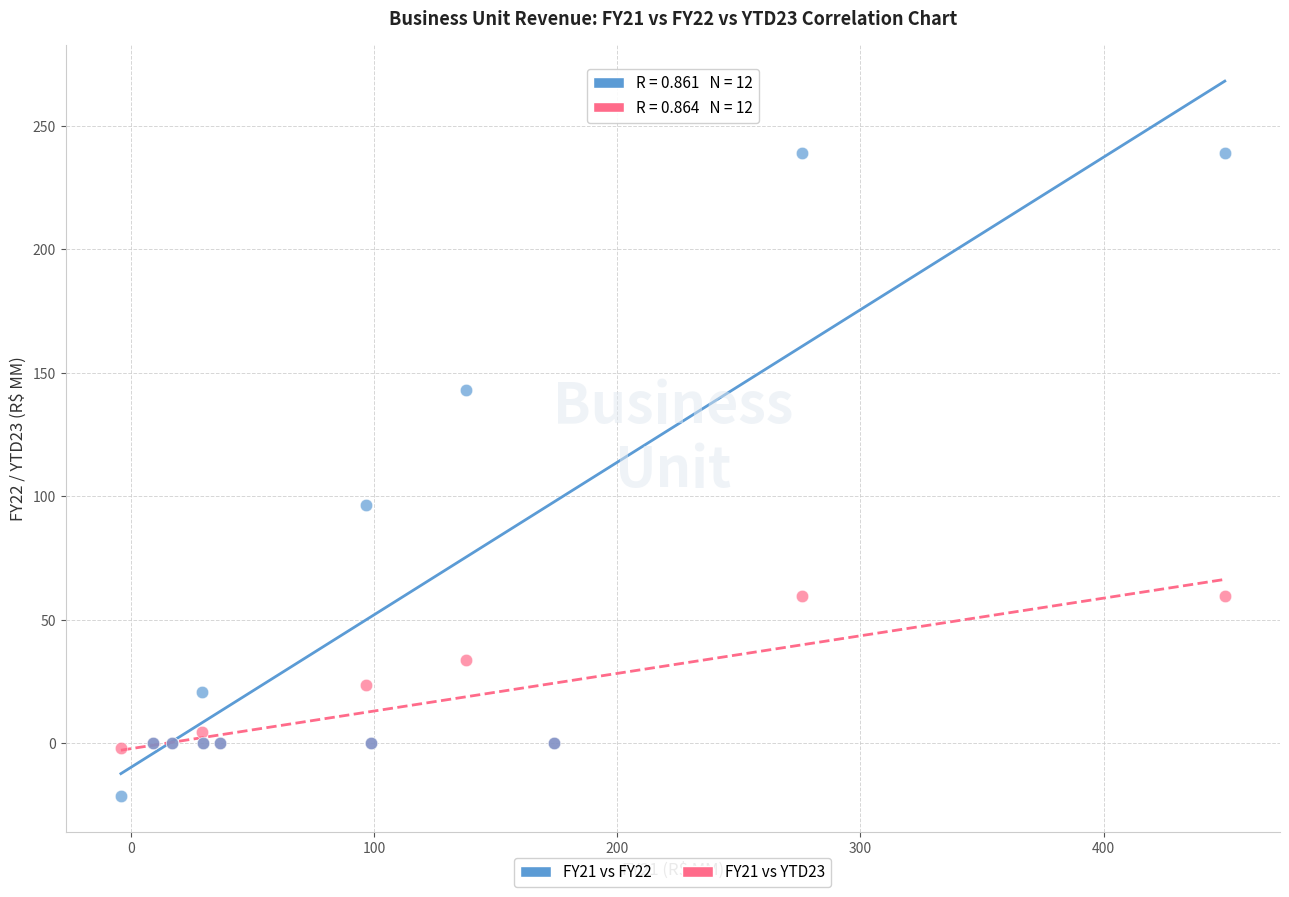

Which series reaches the maximum Y coordinate?

FY21 vs FY22